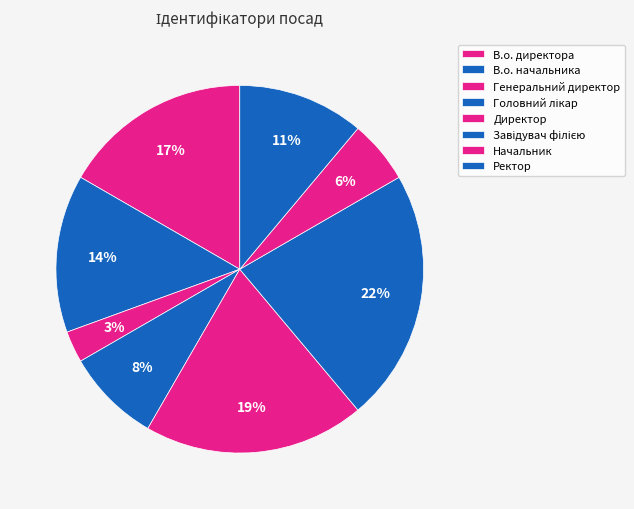

Count the number of slices in the pie.

8